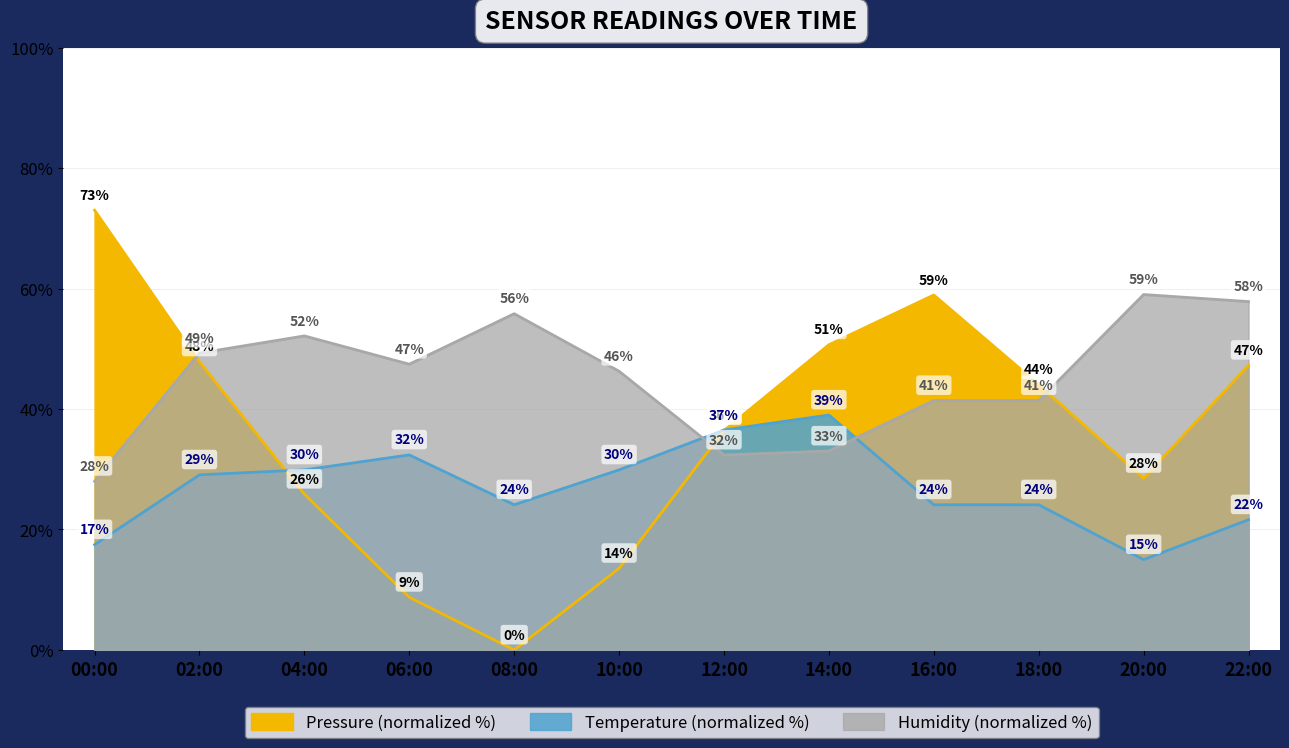

What value does the pressure series have at 20:00?

28.5